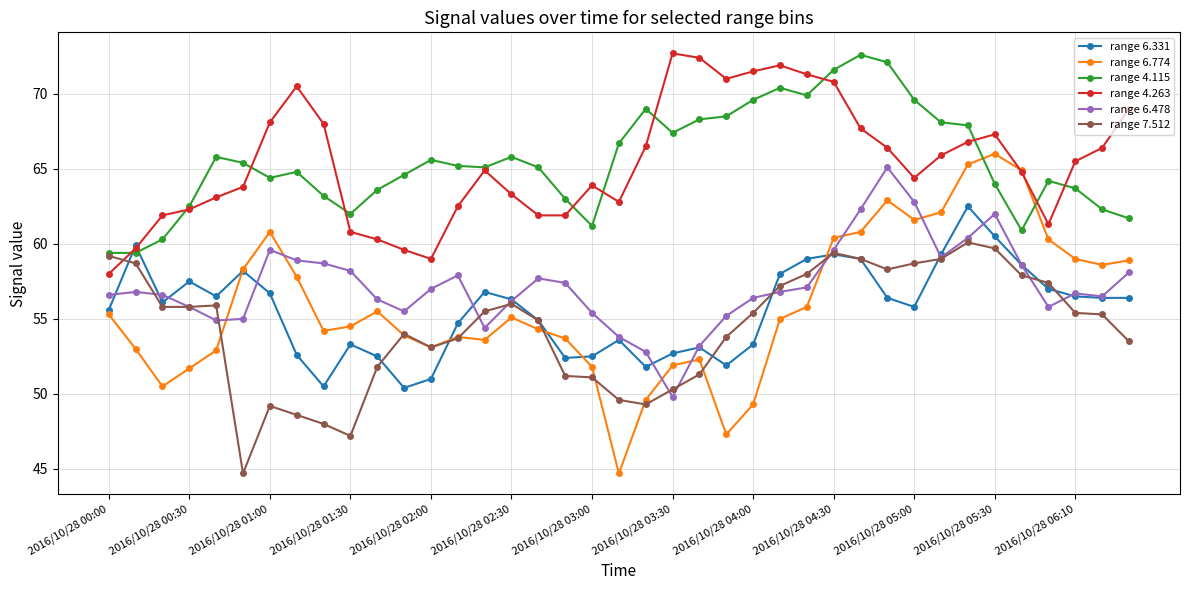

How many intersections are there between range 4.115 and range 6.331?

2